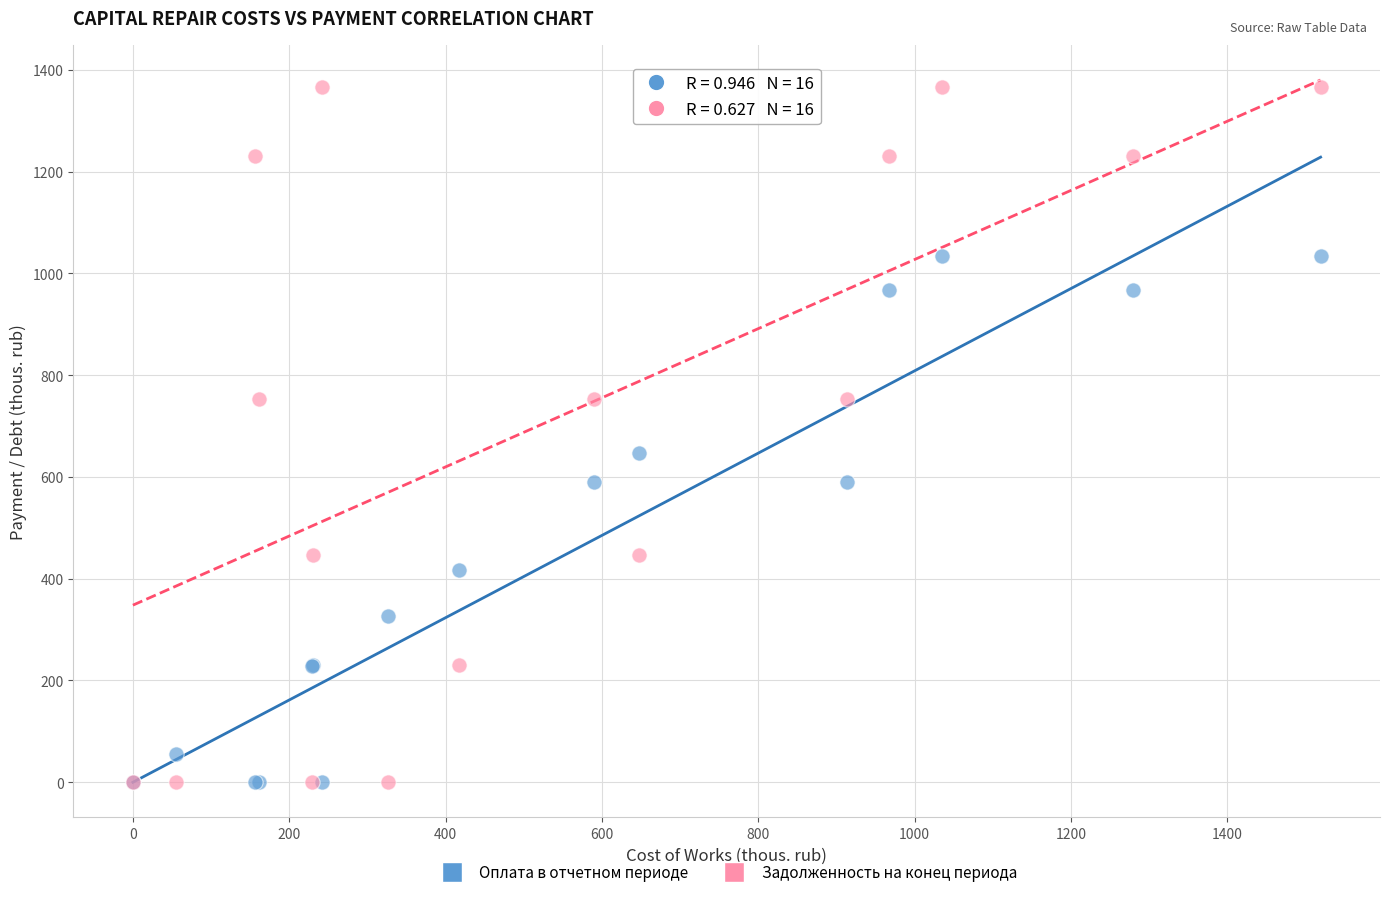

What are all the series names shown in the legend?

Оплата в отчетном периоде, Задолженность на конец периода